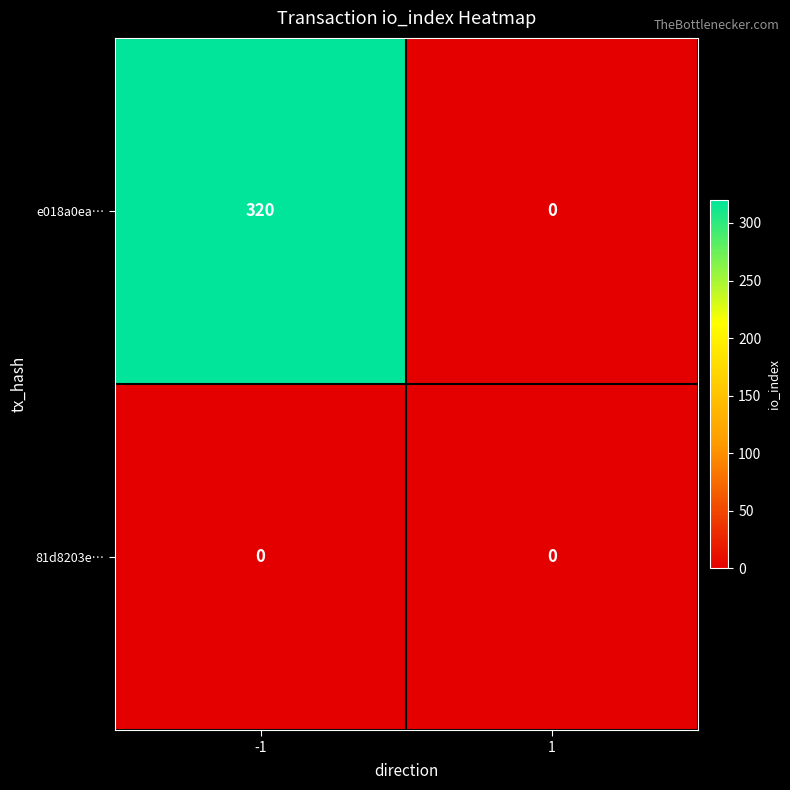

What is the total value across all series at -1?

320